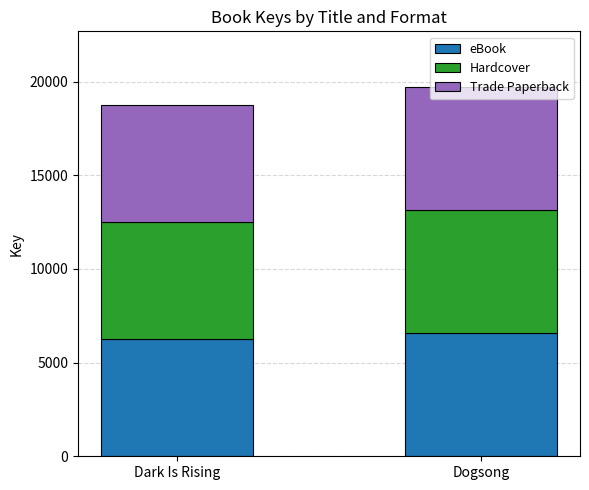

The eBook series shows 6574 at Dogsong. True or false?

True